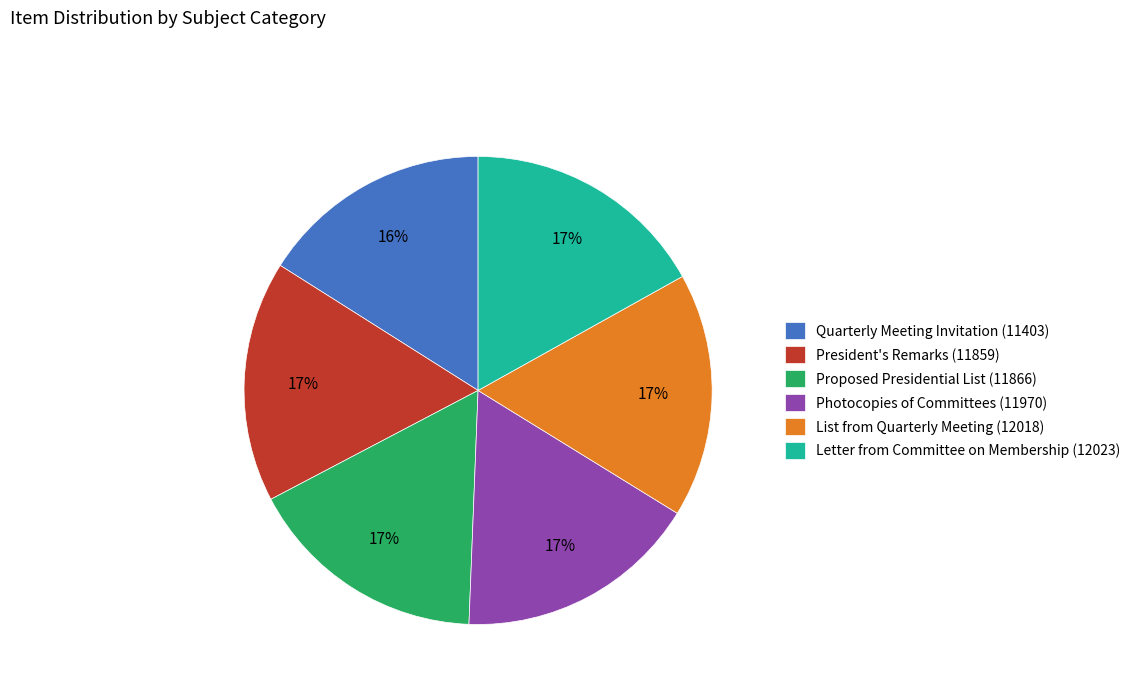

How many segments does this pie chart have?

6